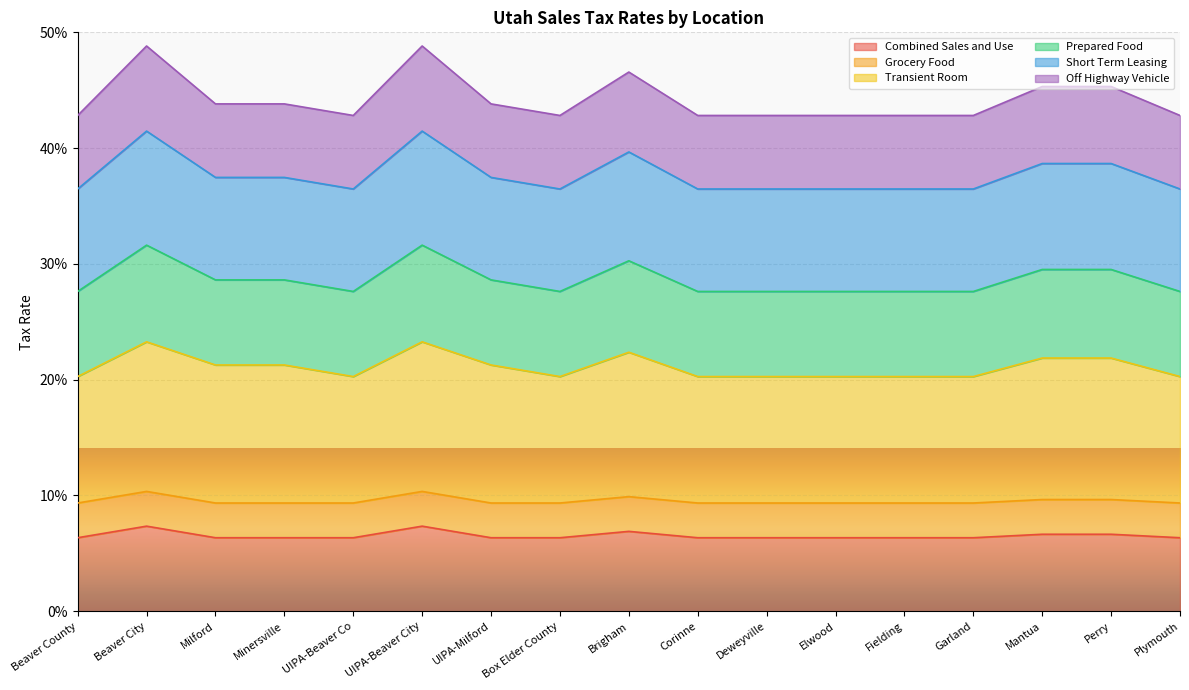

What is the value of the Transient Room point at the 3rd from the left?

0.2